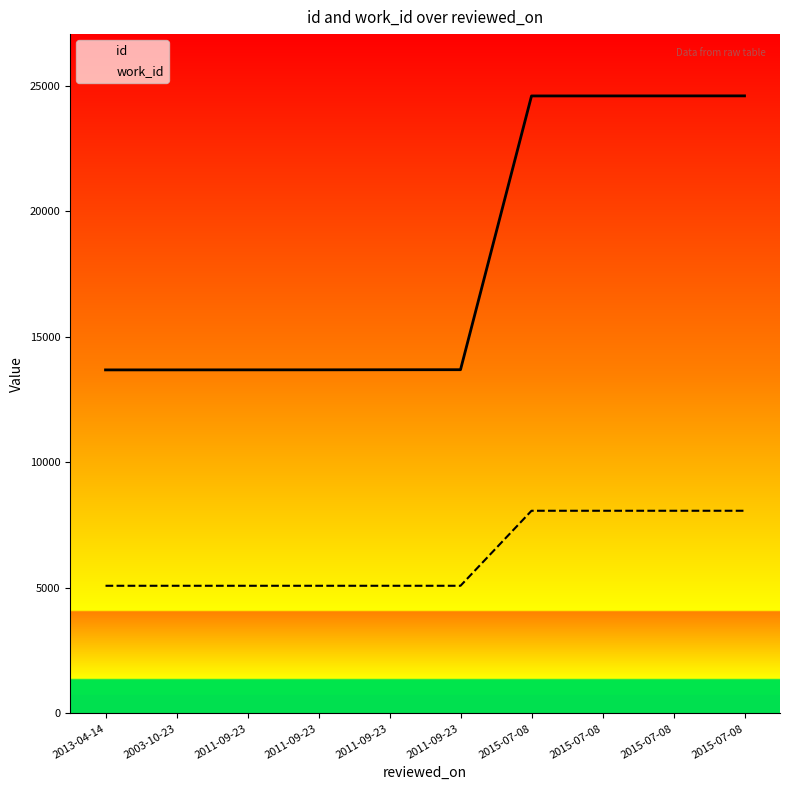

Reading left to right, what are all the values shown in this chart?

id: 13687	13688	13689	13690	13693	13695	24600	24601	24602	24603
work_id: 5088	5088	5088	5088	5088	5088	8076	8076	8076	8076